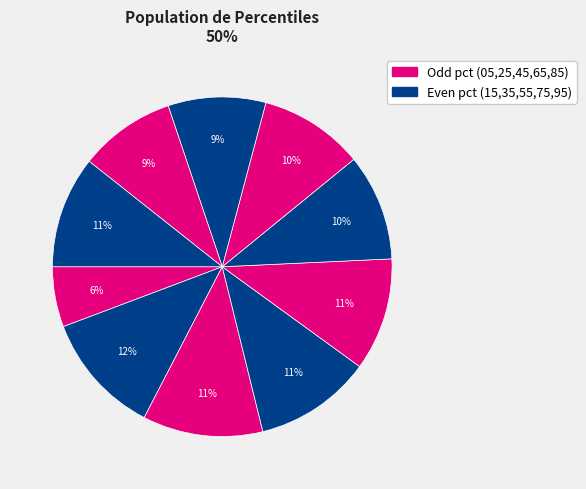

Rank the categories by value from highest to lowest.

pct15, pct25, pct35, pct45, pct95, pct55, pct65, pct75, pct85, pct05